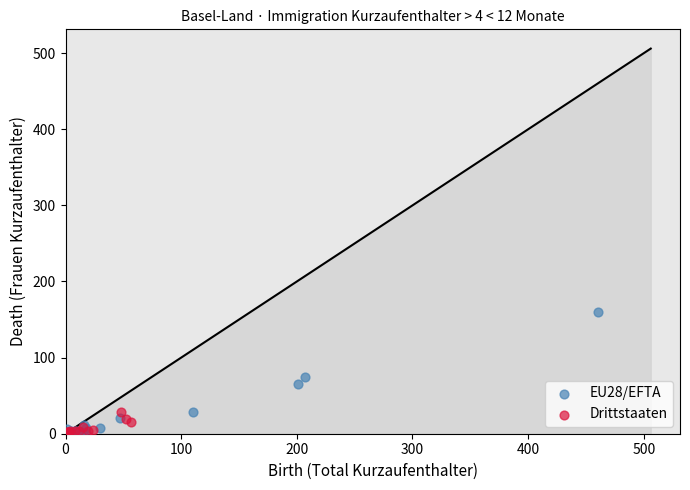

Which series contains the highest Y value?

EU28/EFTA